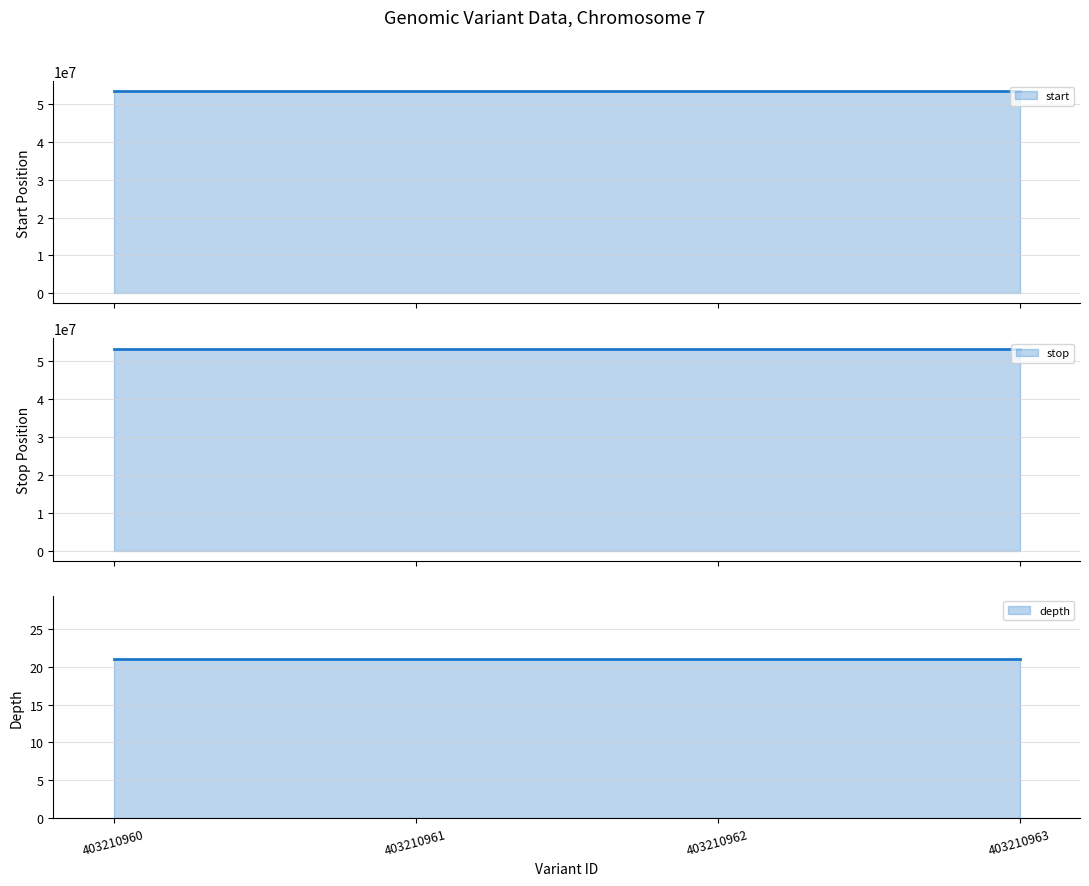

Reading left to right, extract all data points from this chart.

start: 53390246	53390246	53390248	53390248
stop: 53390247	53390247	53390249	53390249
depth: 21	21	21	21